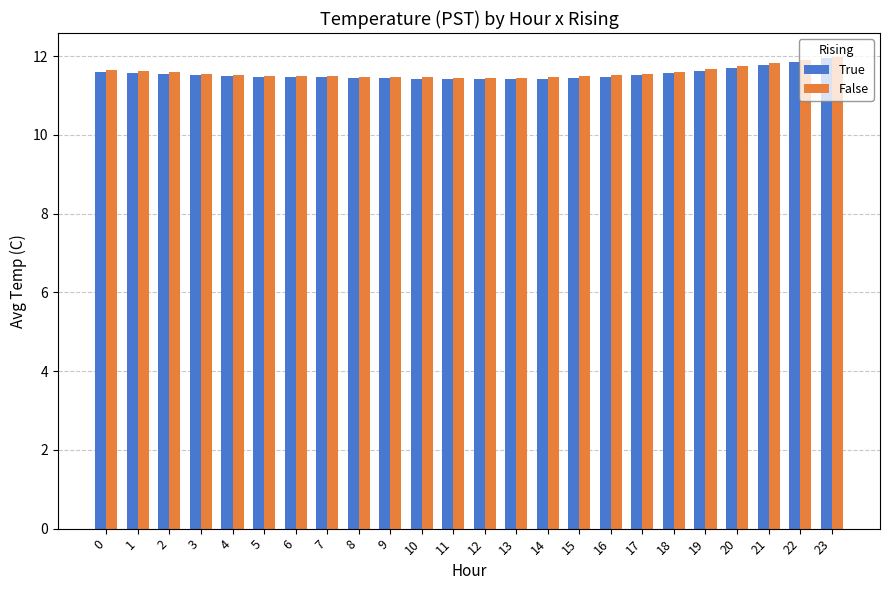

What is the difference between the False values at 3 and 23?

0.4